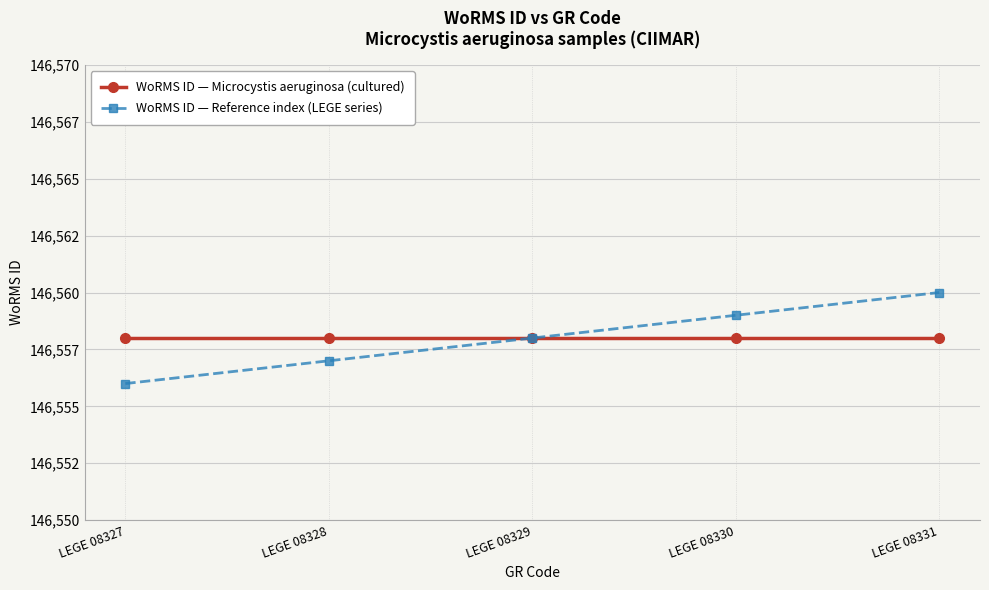

What is the difference between the second highest and second lowest values in the WoRMS ID — Reference index (LEGE series) series?

2